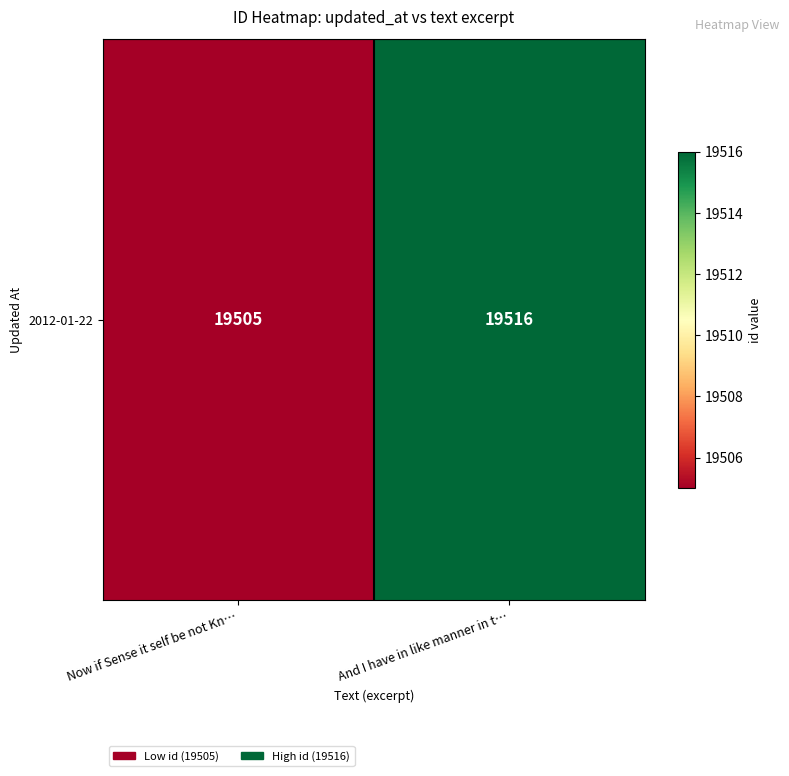

What is the change in value from Now if Sense it self be not Kn… to And I have in like manner in t…?

+11